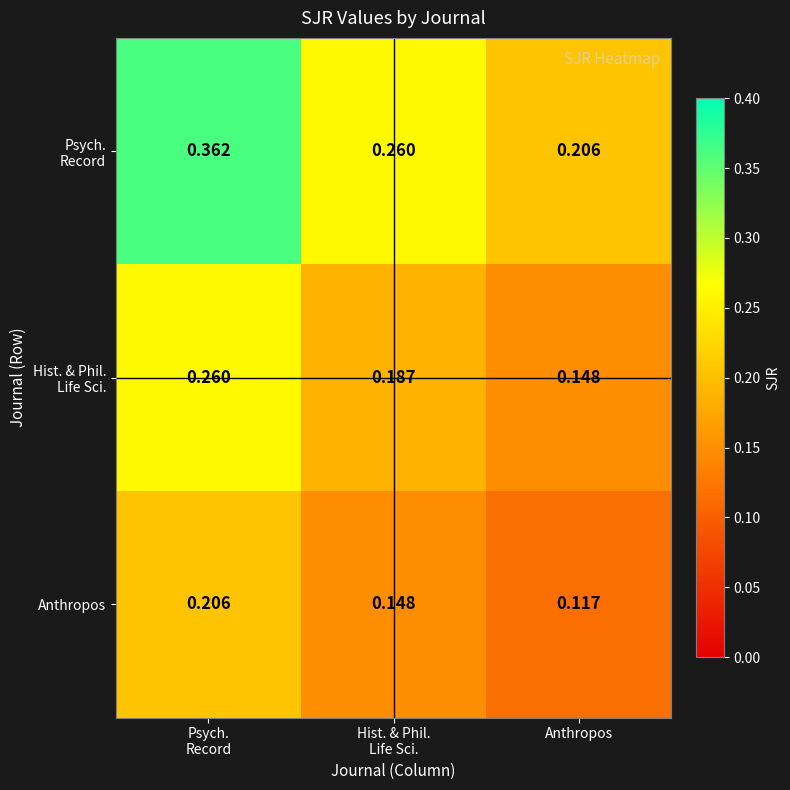

Which category has the lowest value across all series?

Anthropos